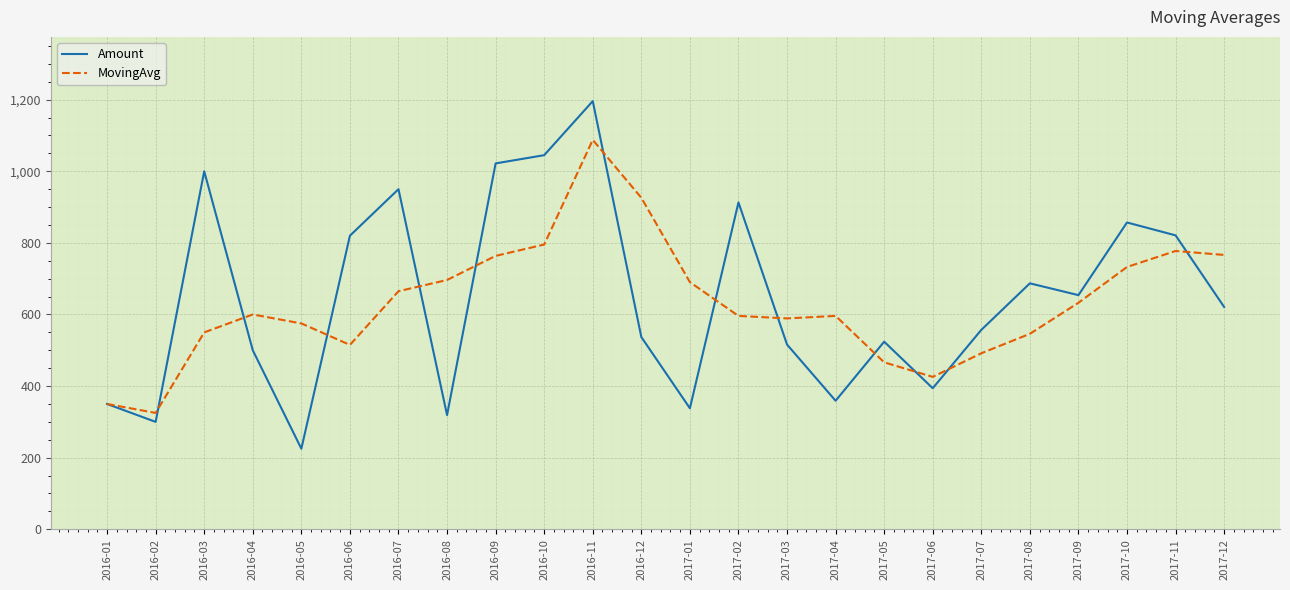

Which series has the widest spread of values?

Amount